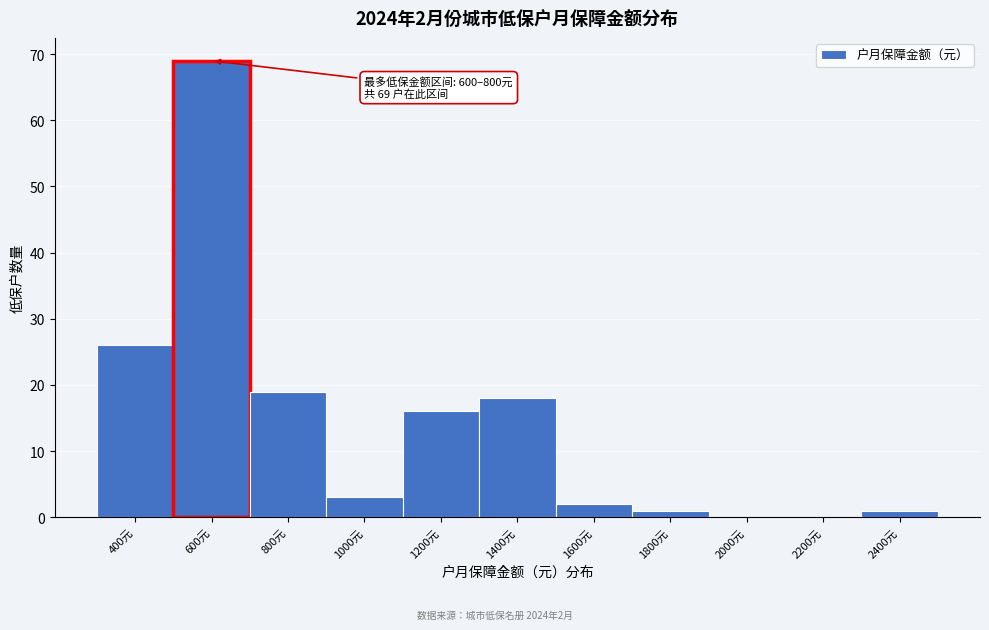

Reading left to right, list all the values displayed in this chart.

400元=26	600元=69	800元=19	1000元=3	1200元=16	1400元=18	1600元=2	1800元=1	2000元=0	2200元=0	2400元=1